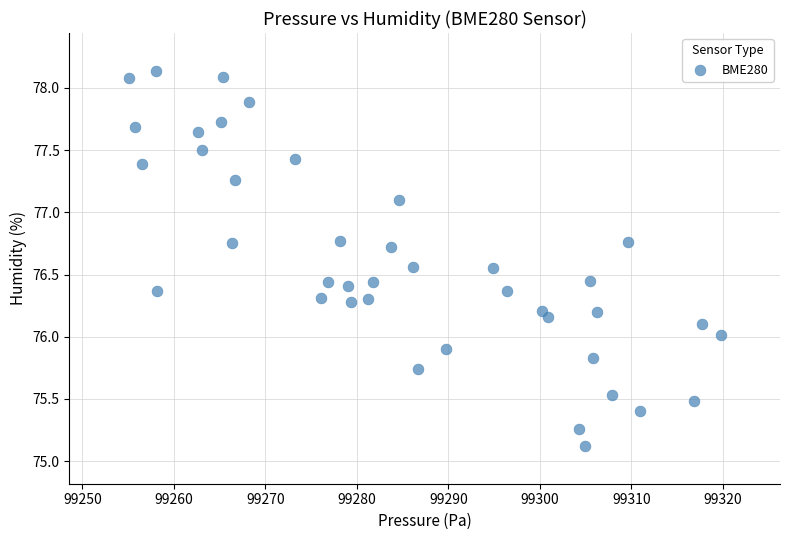

What is the range of X values (max minus min)?

64.7